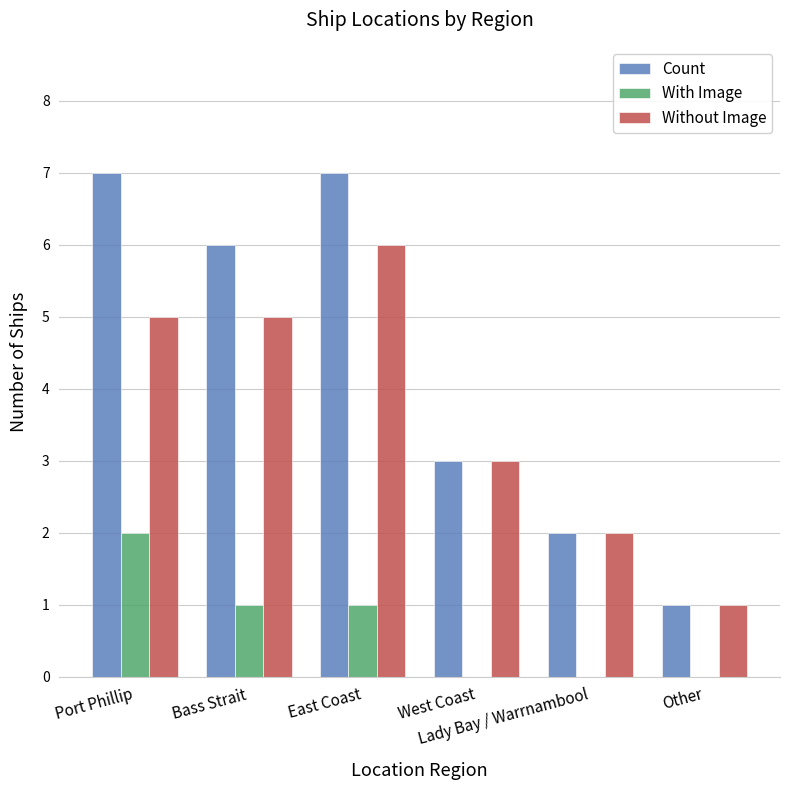

Which series has the largest total across all categories?

Count